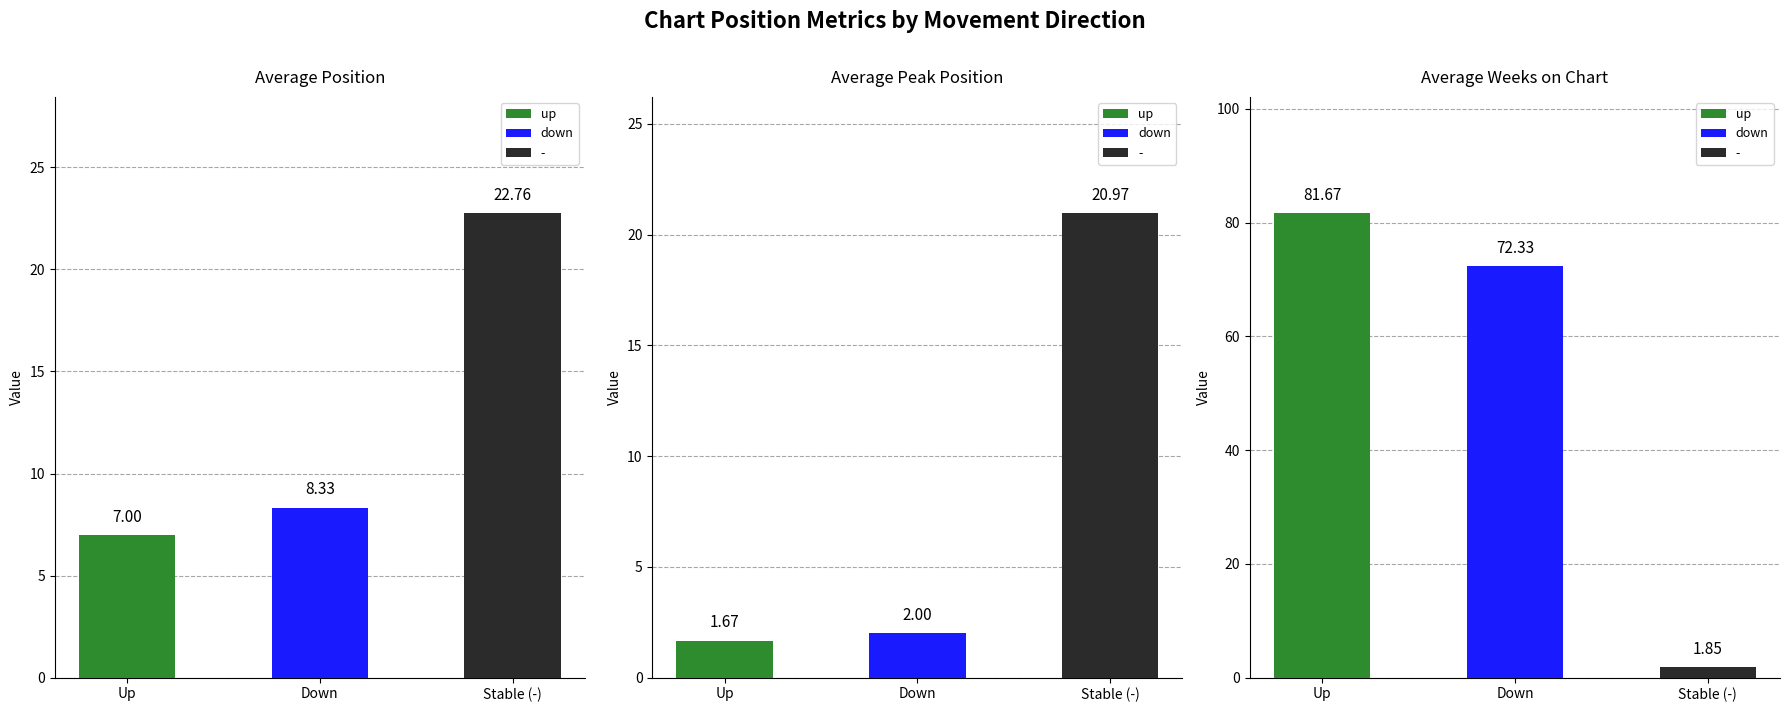

How many data points does each series have?

3